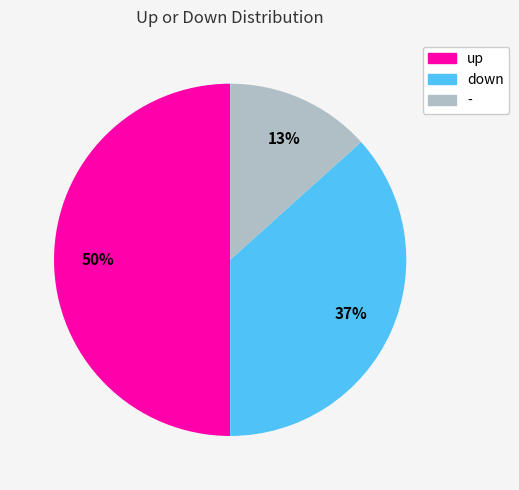

The down slice represents 37% of the pie. True or false?

True